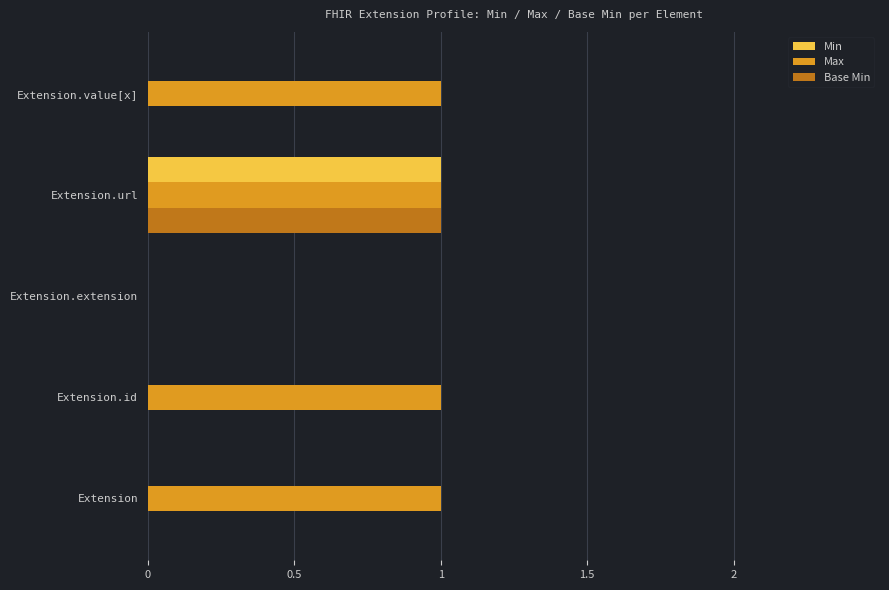

At which category is the sum across all series the highest?

Extension.url